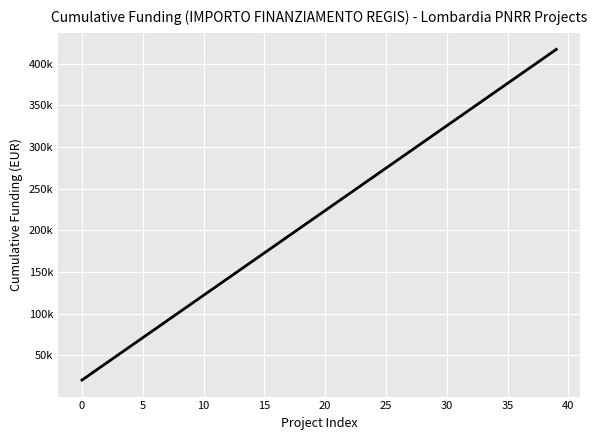

Is this an area chart (filled region under the line)?

No